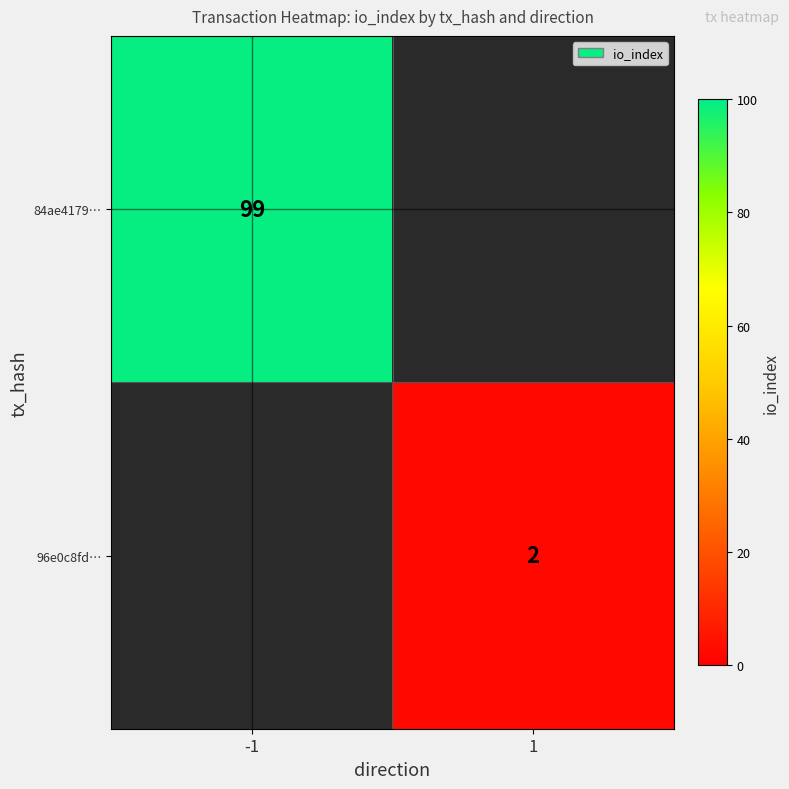

Is it true that 84ae4179… equals 167 at -1?

False